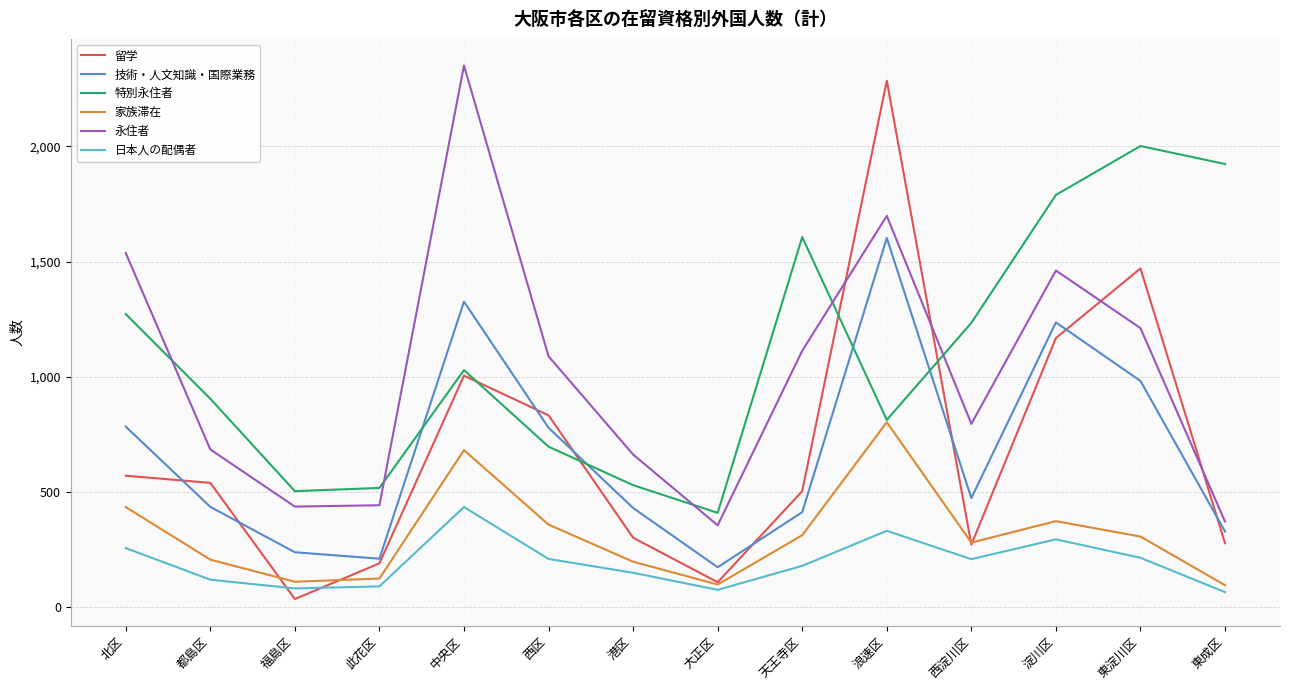

True or false: 家族滞在 and 永住者 cross at least once.

False